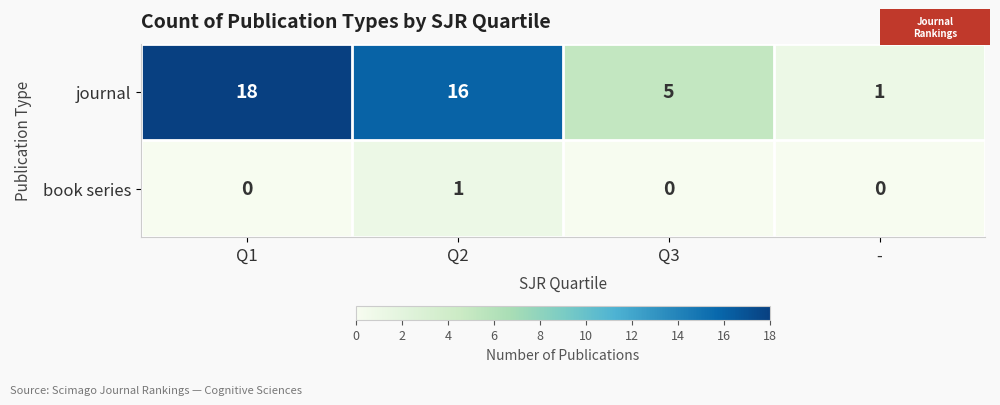

Count the journal values in the range 5 to 18.

3